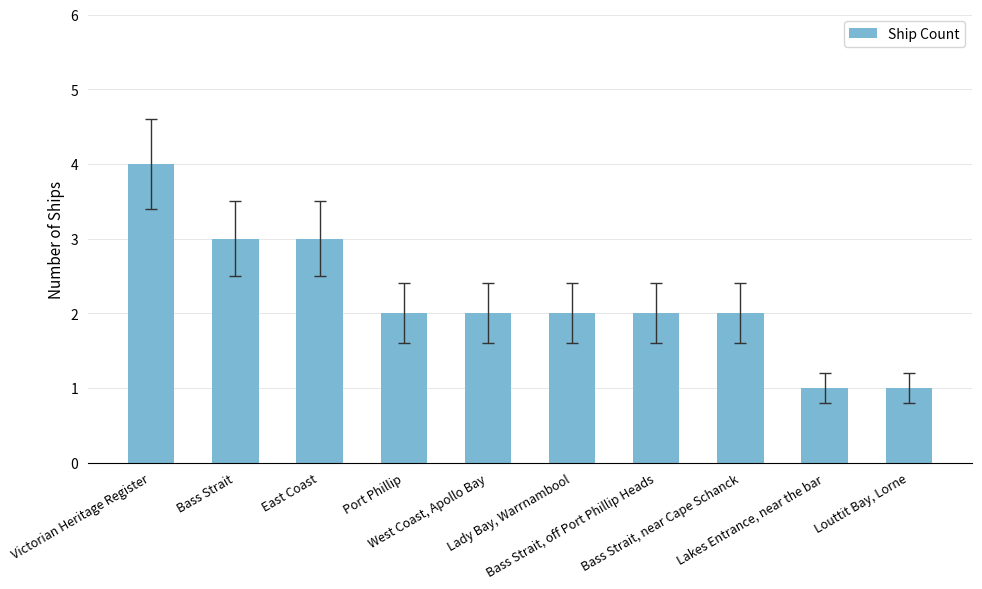

What is the value of the 7th bar from the left?

2